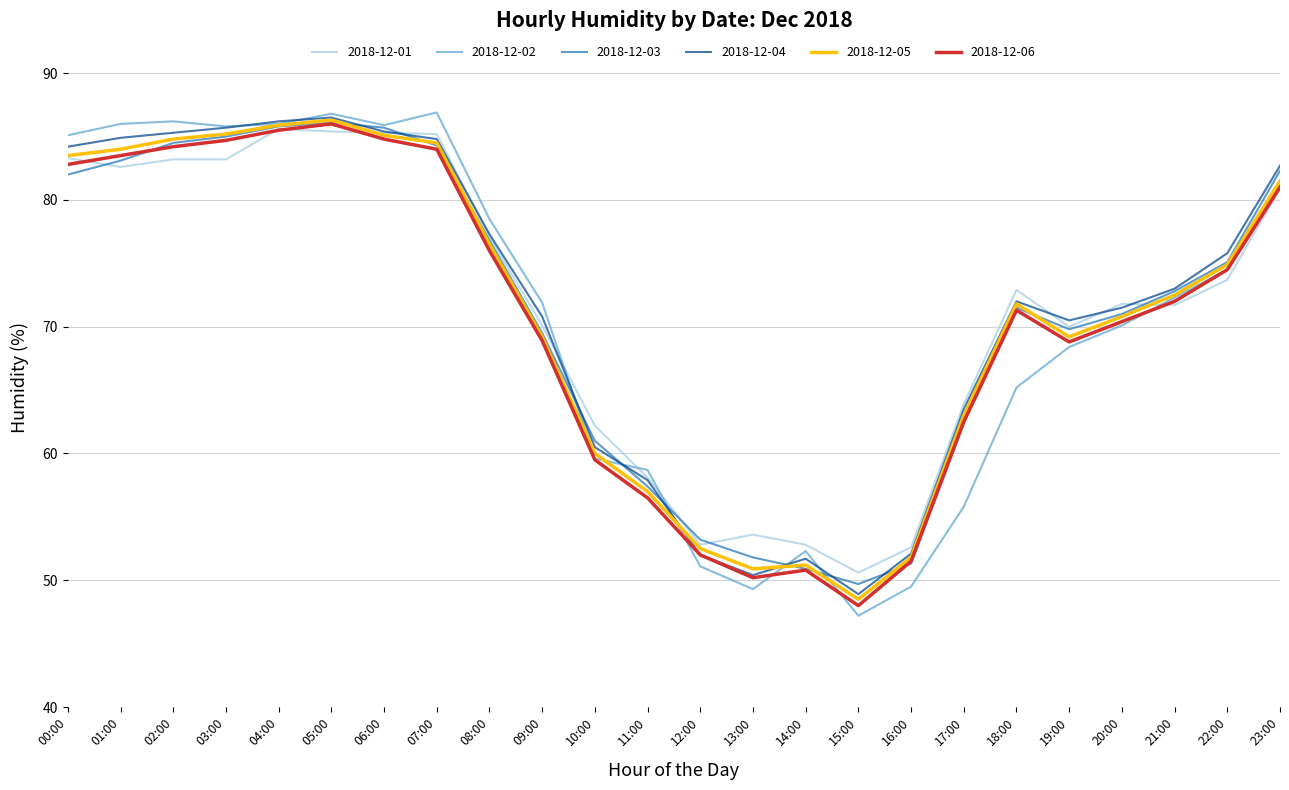

What is the maximum value shown in the chart?

86.9